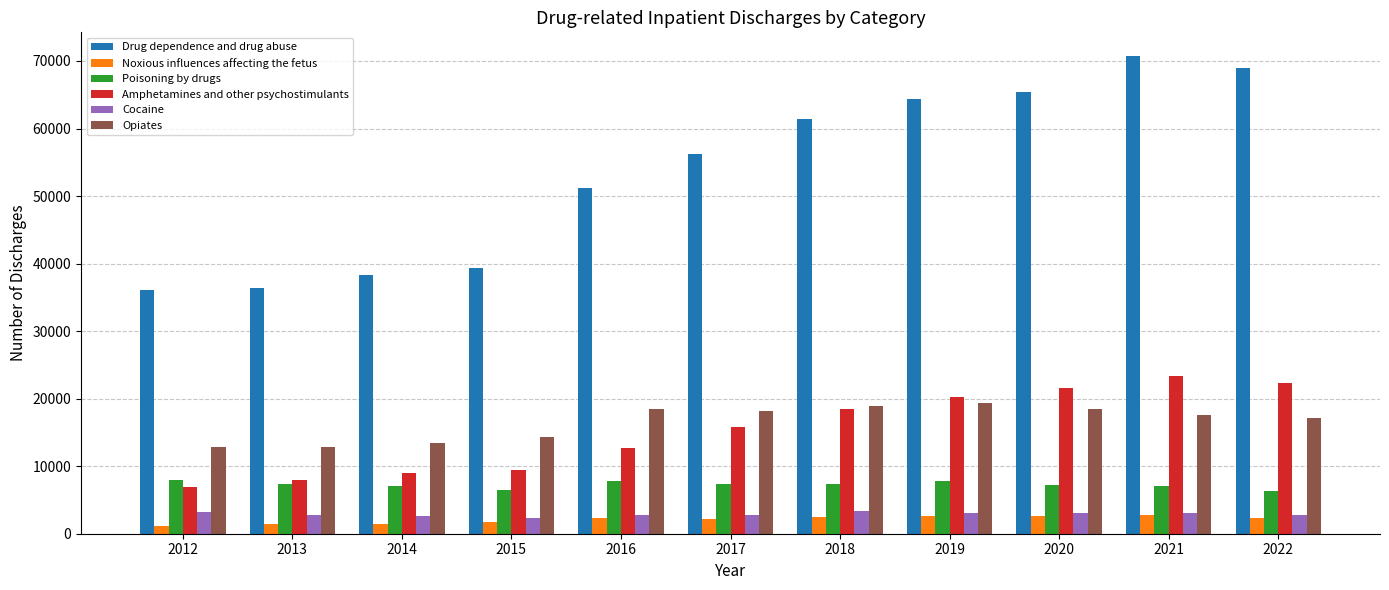

At which category is the sum across all series the highest?

2021